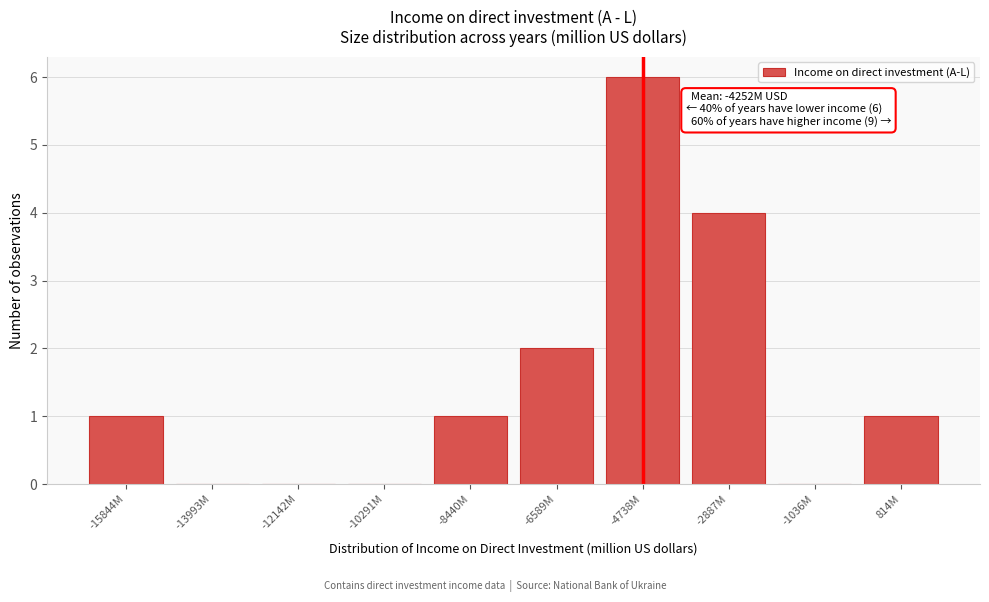

Reading left to right, extract all data points from this chart.

-15844M=1	-13993M=0	-12142M=0	-10291M=0	-8440M=1	-6589M=2	-4738M=6	-2887M=4	-1036M=0	814M=1